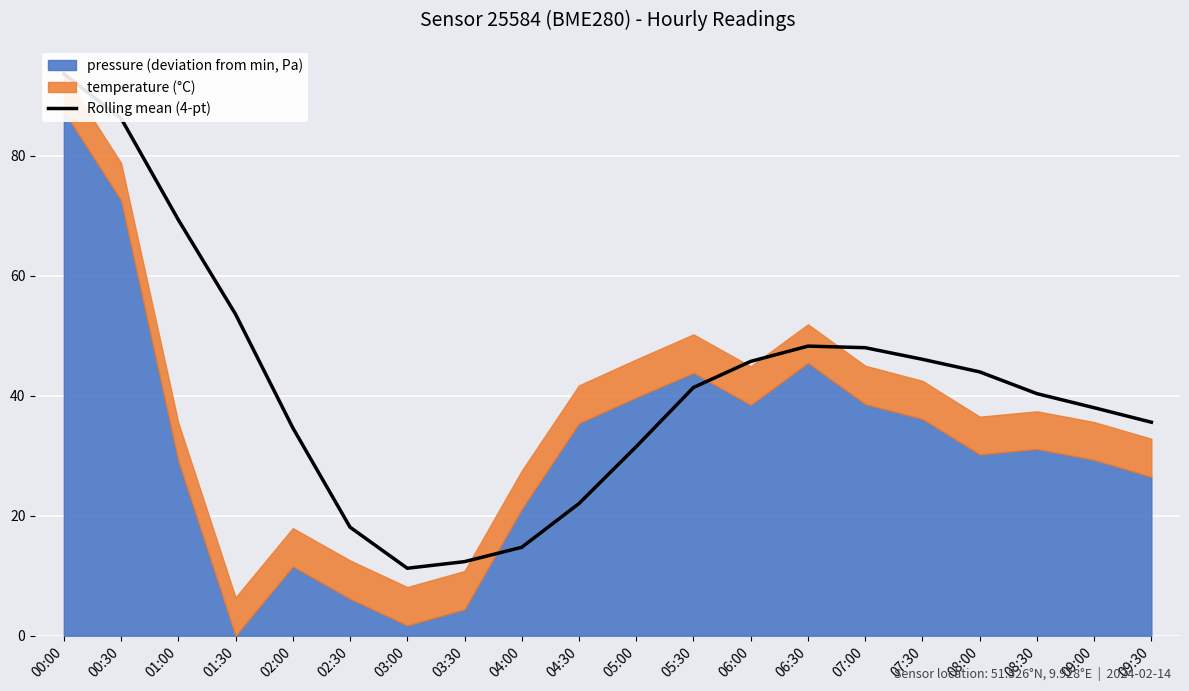

How many points are higher than both their immediate neighbors (excluding endpoints)?

1